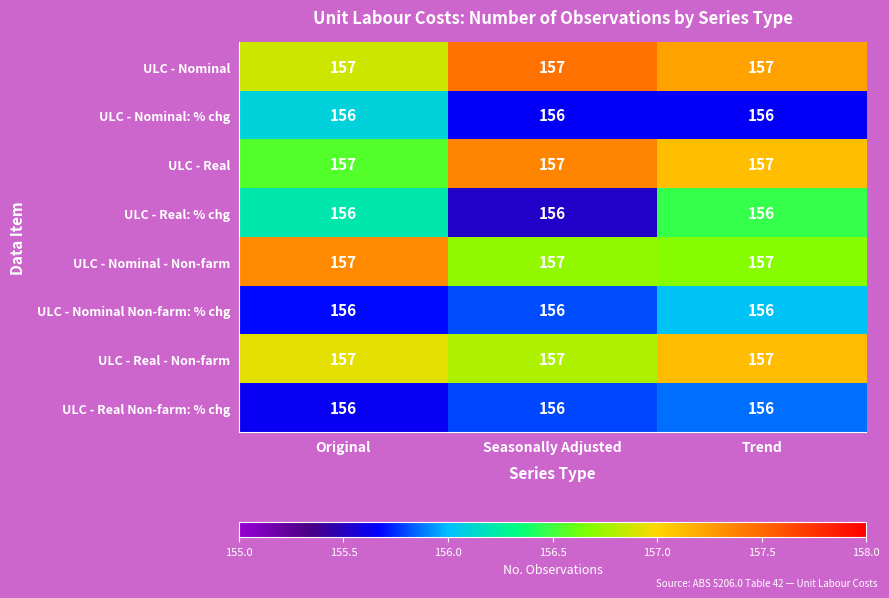

True or false: ULC - Nominal: % chg has a value of 156 at Seasonally Adjusted.

True